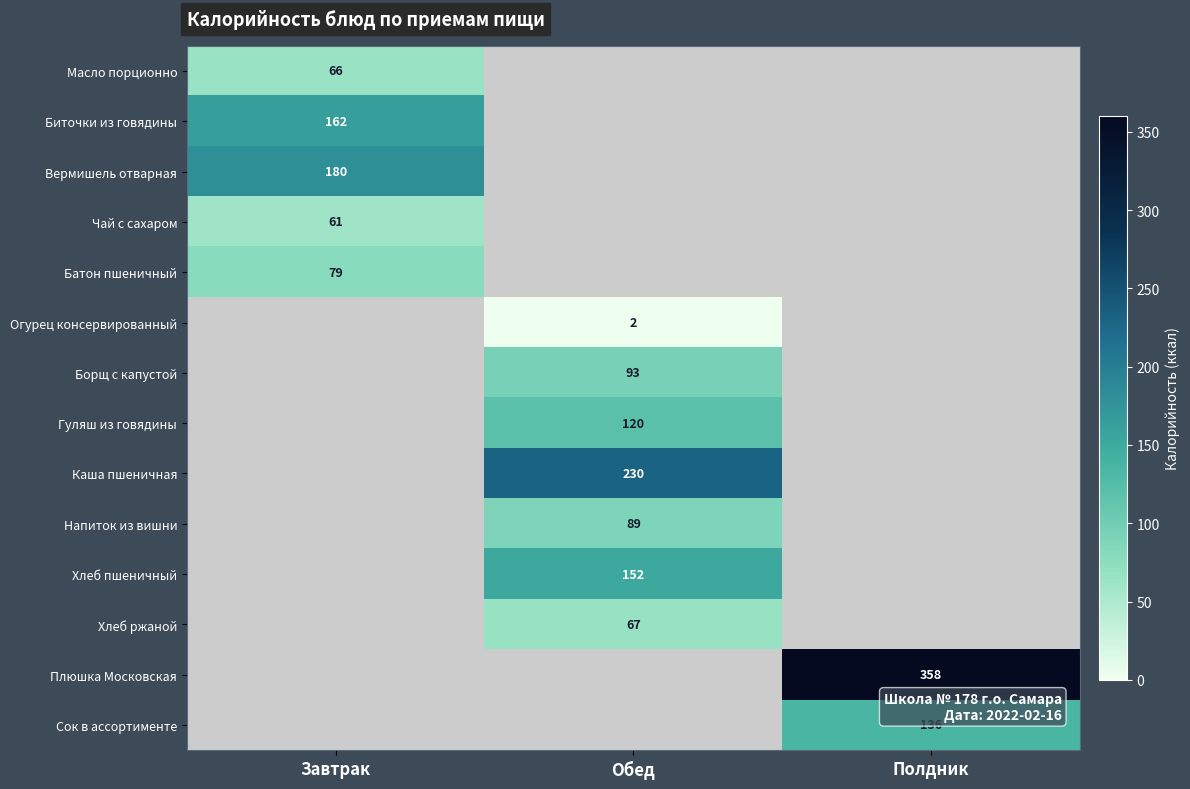

The Борщ с капустой series shows 162 at Обед. True or false?

False